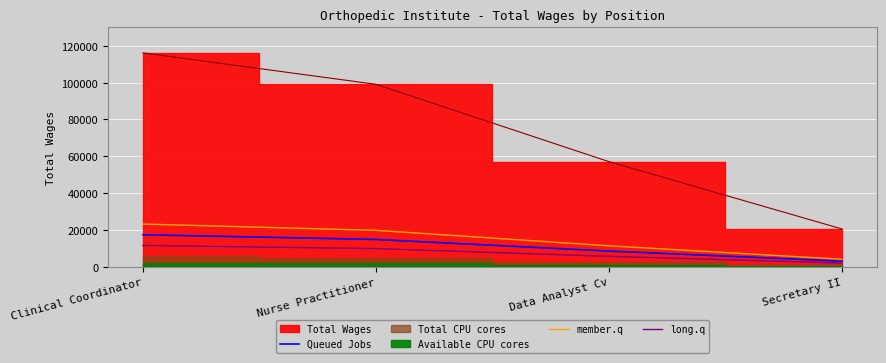

True or false: Queued Jobs has a value of 30856.6 at Clinical Coordinator.

False